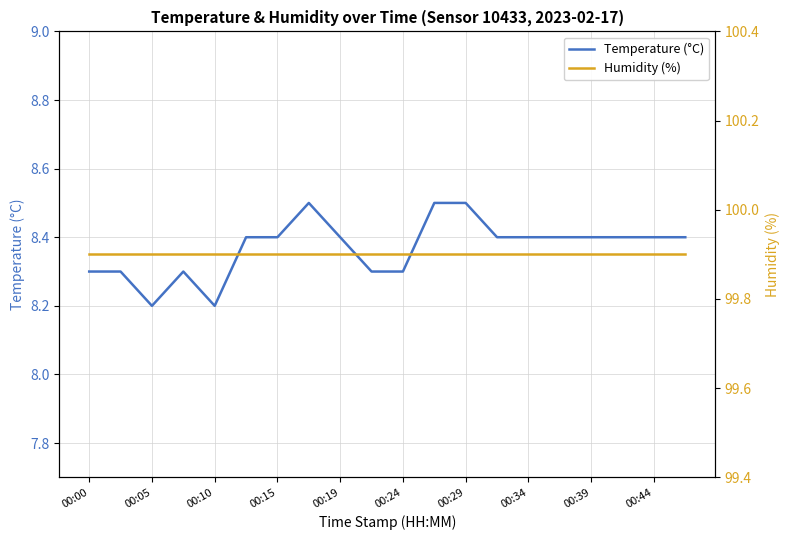

The value of Temperature (°C) at 00:00 is 13.1. True or false?

False